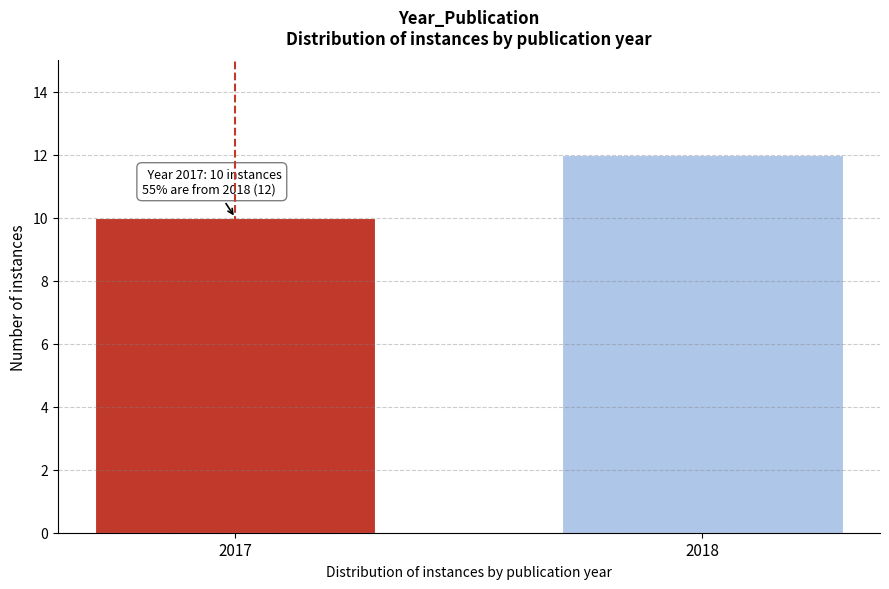

Reading right to left, transcribe all the data shown in this chart.

12	10